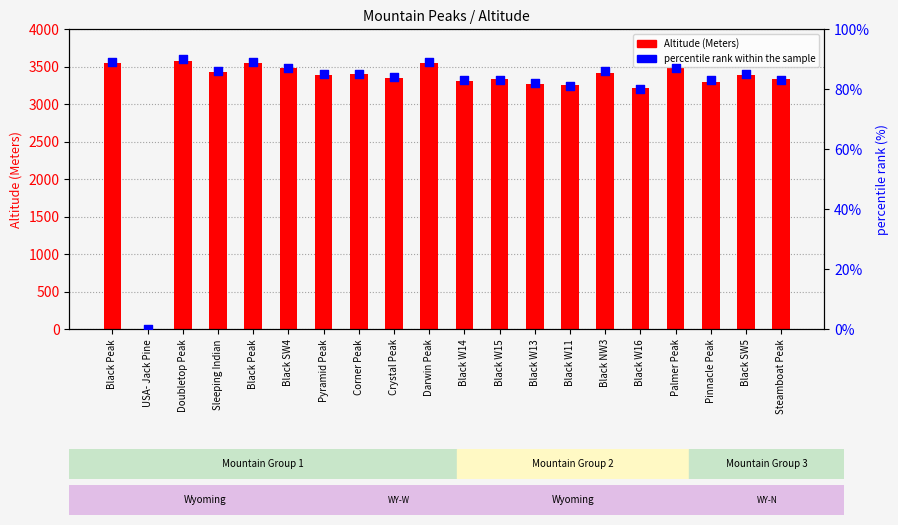

Which series has the largest total across all categories?

Altitude (Meters)